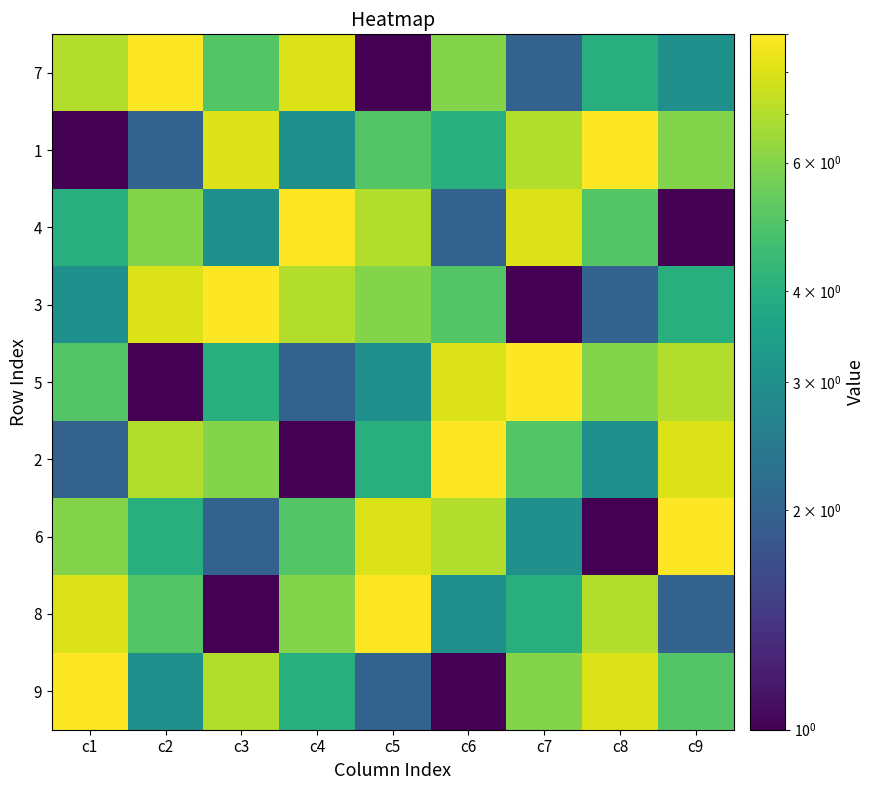

At which category does the chart reach its minimum across all series?

c5